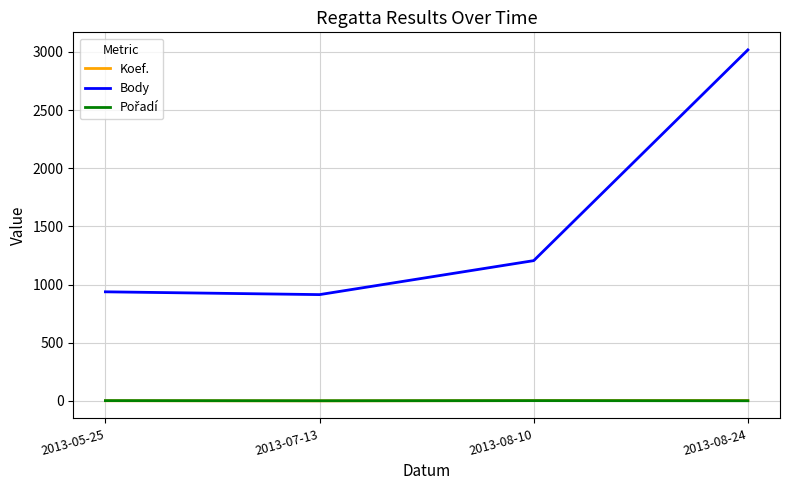

How many series are shown in this chart?

3